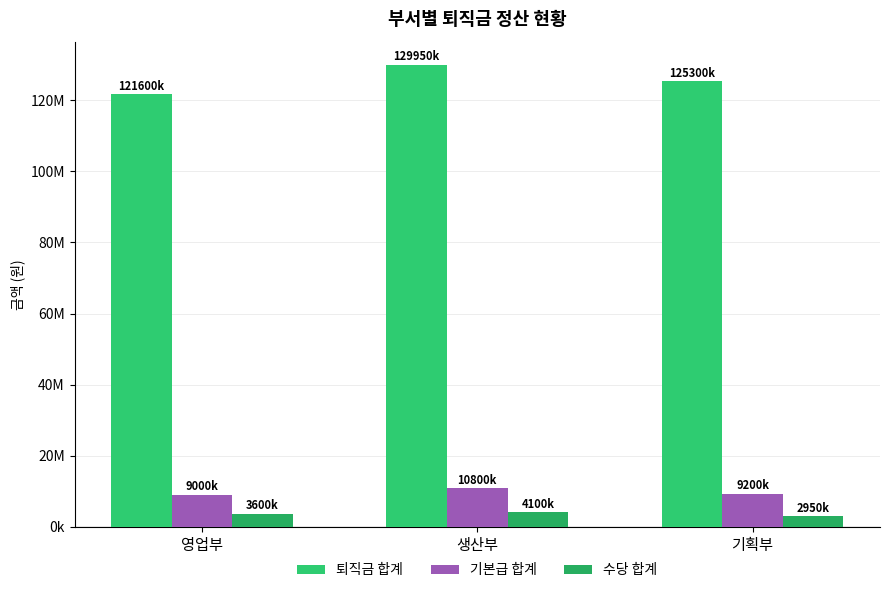

Are the bars horizontal?

No